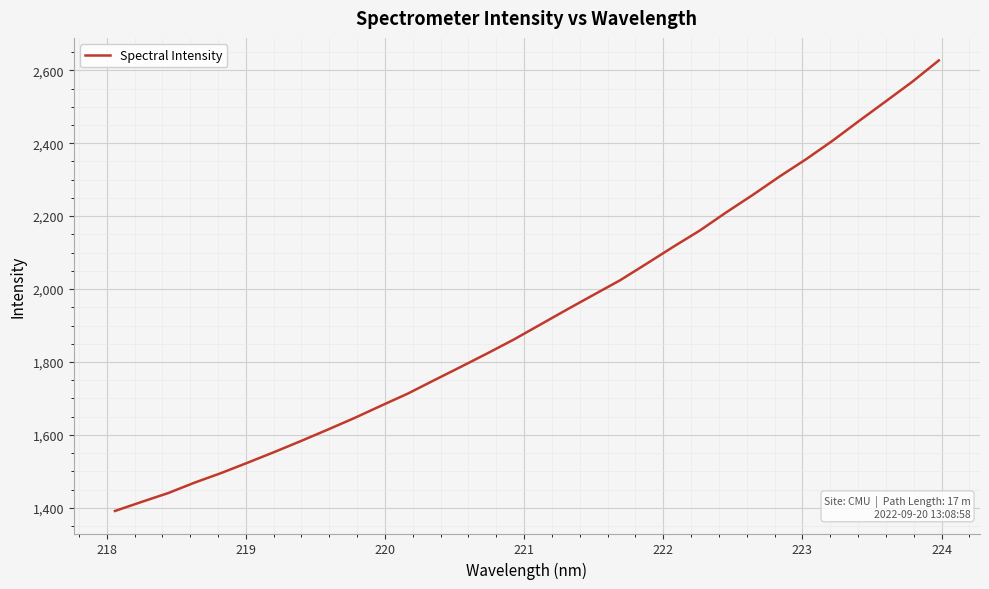

What is the difference between the maximum and minimum values?

1235.8